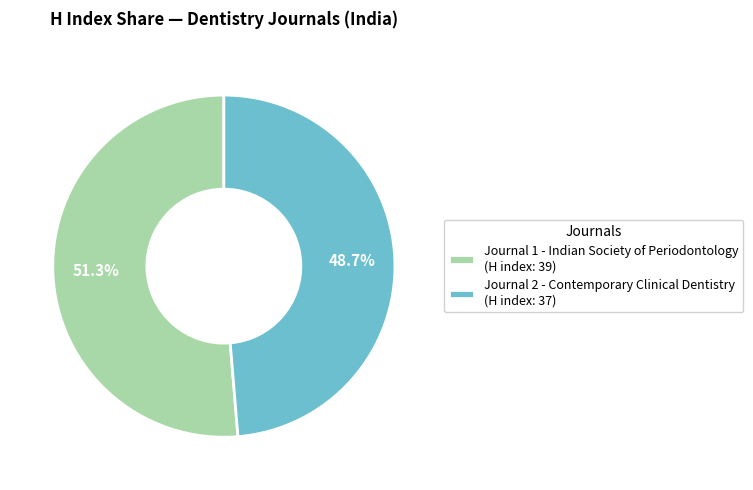

Which category has the biggest portion of the pie?

Journal 1 - Indian Society of Periodontology (H index: 39)